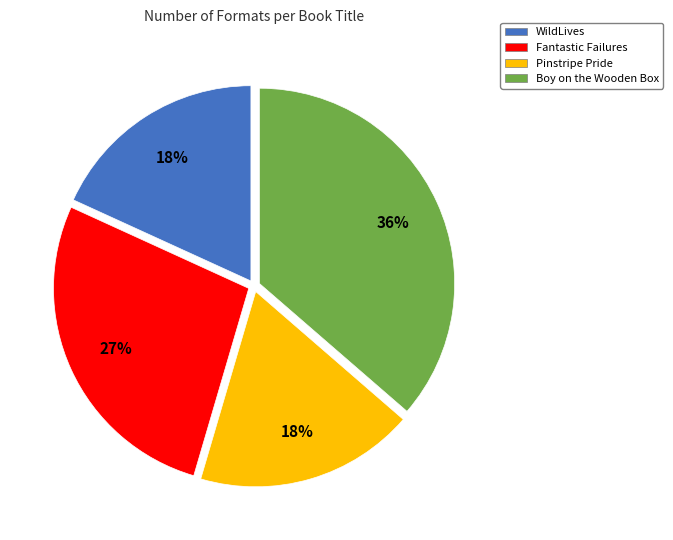

What is the ratio of the value at Boy on the Wooden Box to the value at Fantastic Failures?

1.3